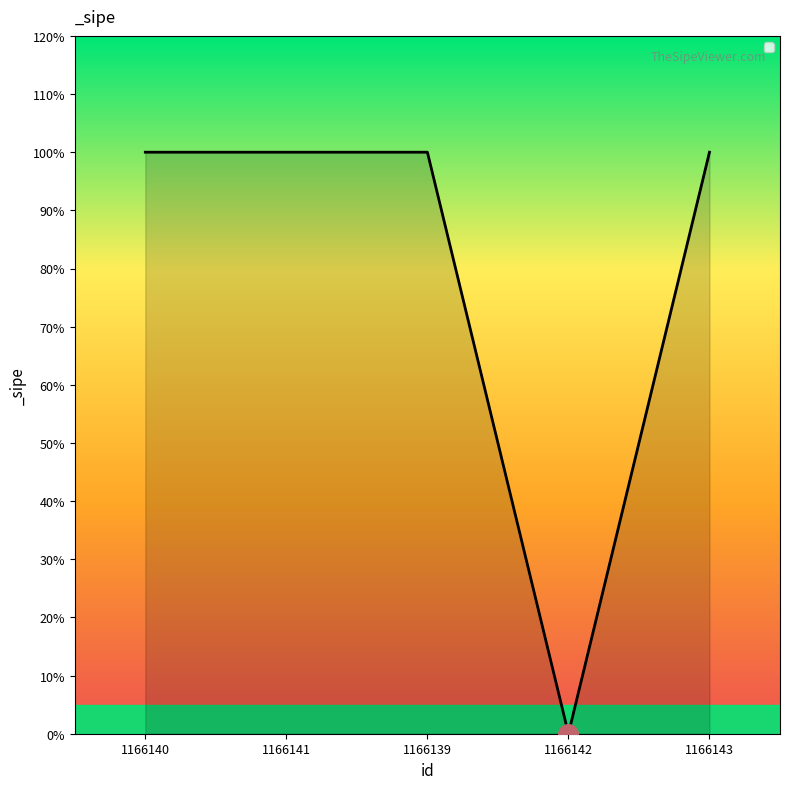

Between 1166143 and 1166141, which is larger?

1166143